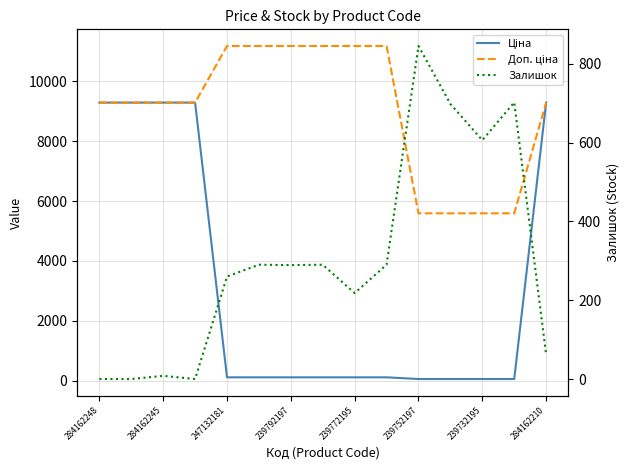

Is it true that Залишок equals 290.0 at 9?

True